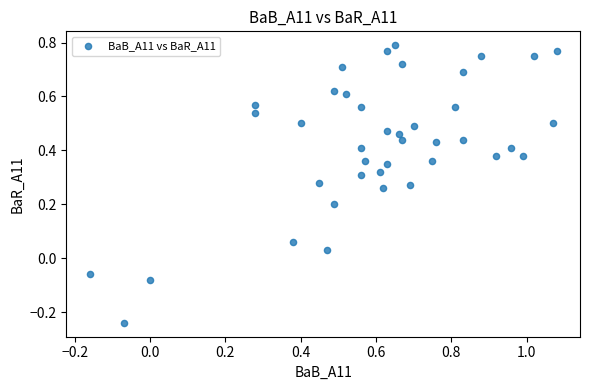

What is the range of X values (max minus min)?

1.2